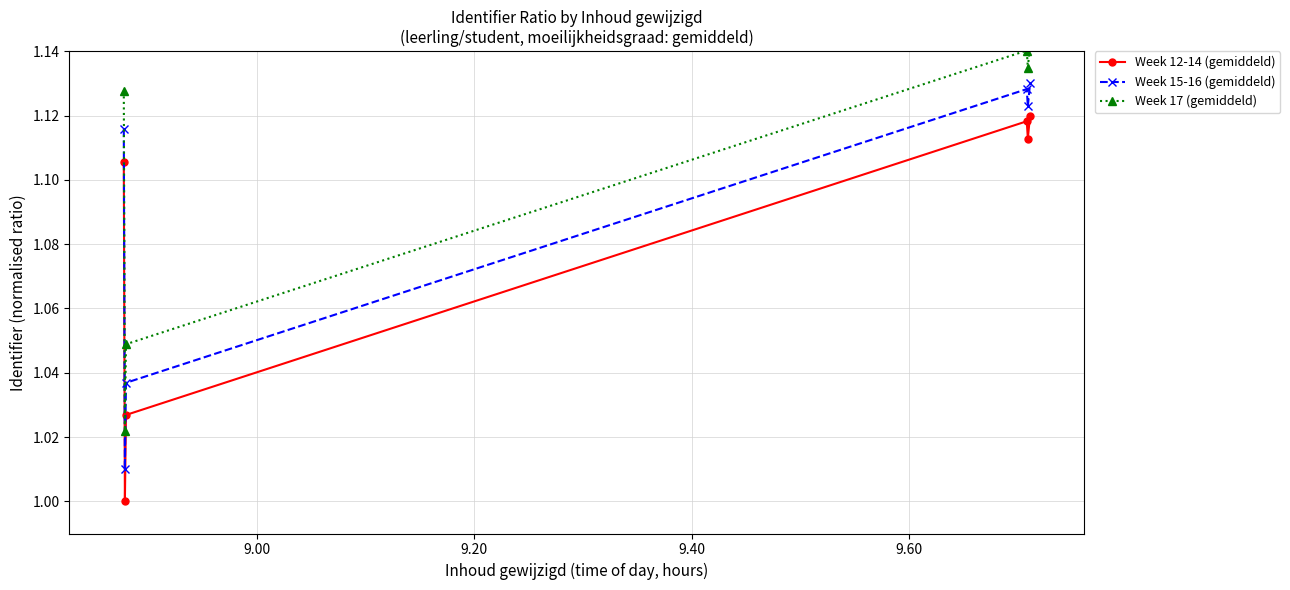

Which series has the largest total across all categories?

Week 17 (gemiddeld)